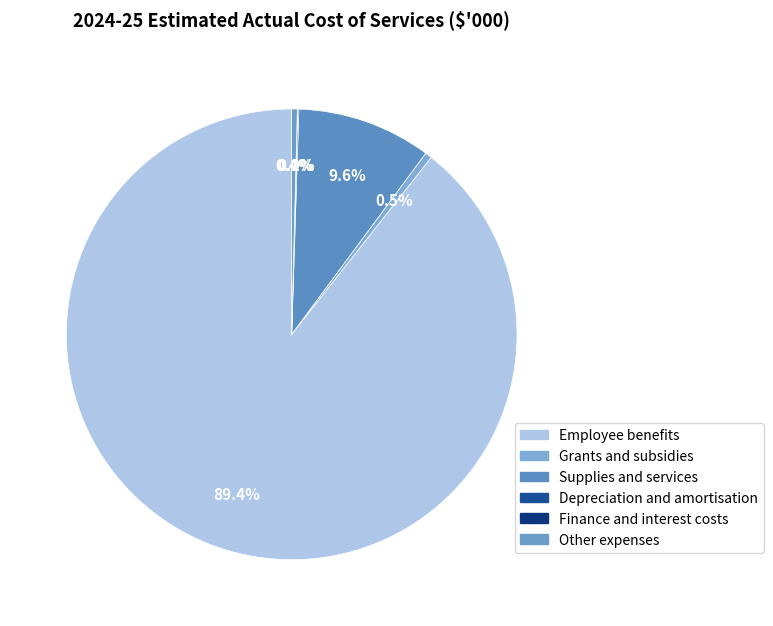

Is Employee benefits the majority of the pie?

Yes